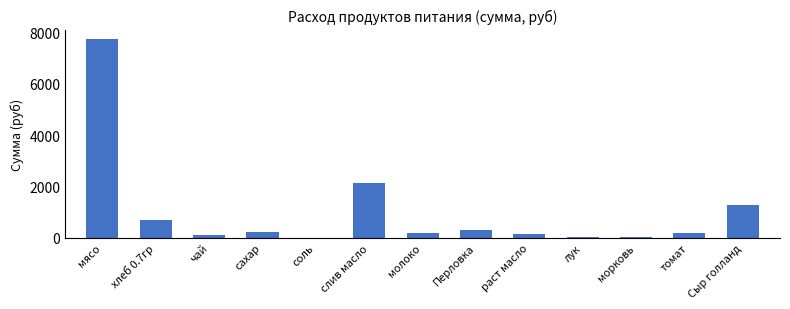

What is the sum of the values at томат and Перловка?

495.3